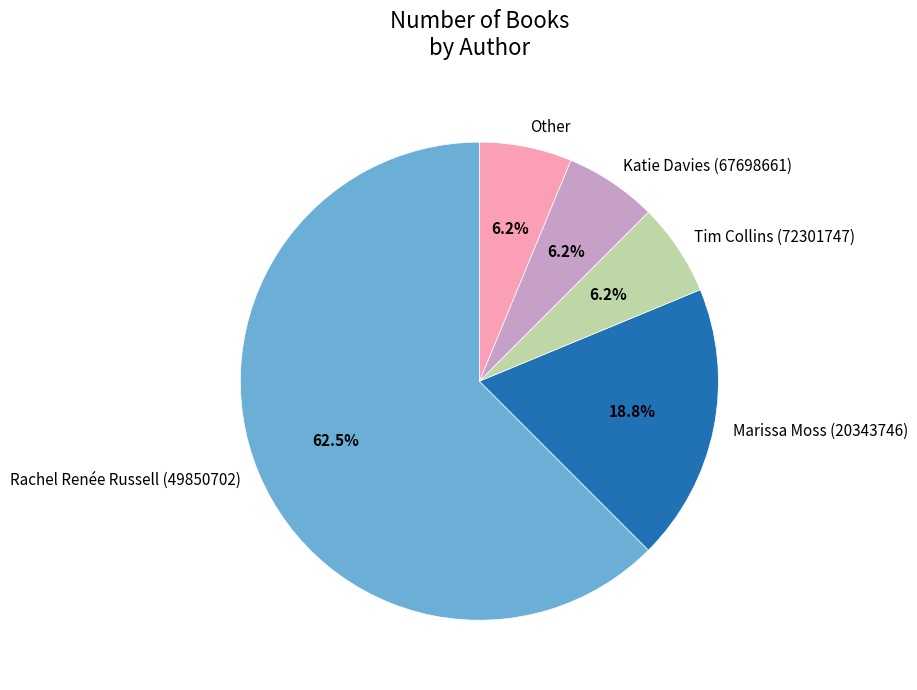

Which slice represents more than half of the pie?

Rachel Renée Russell (49850702)